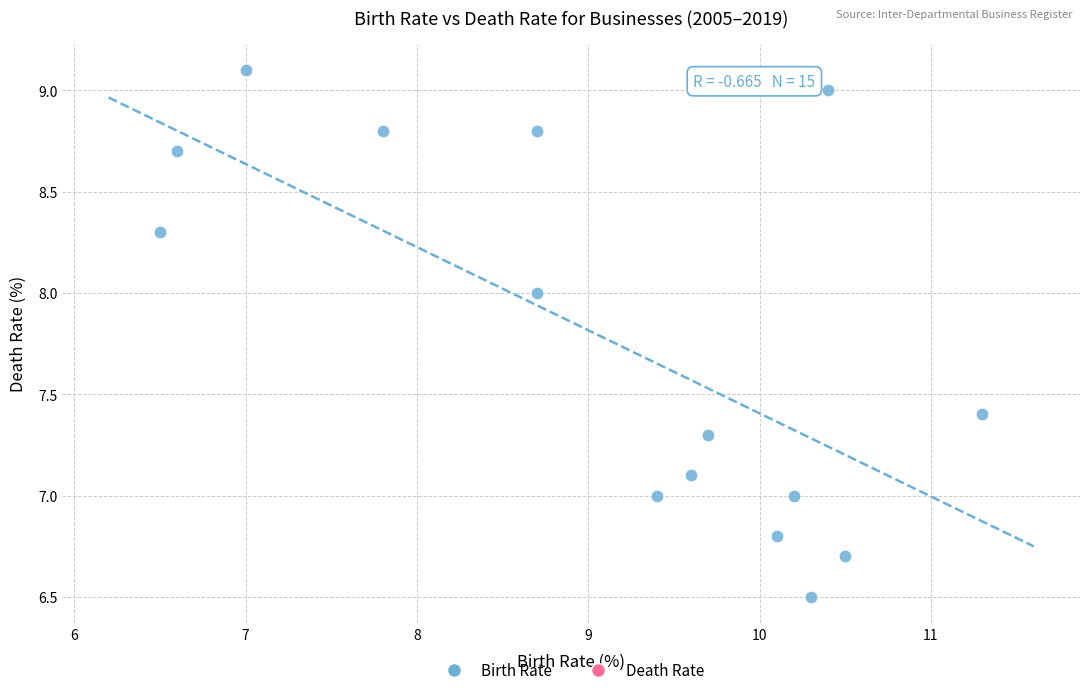

What is the range of Y values (max minus min)?

2.6